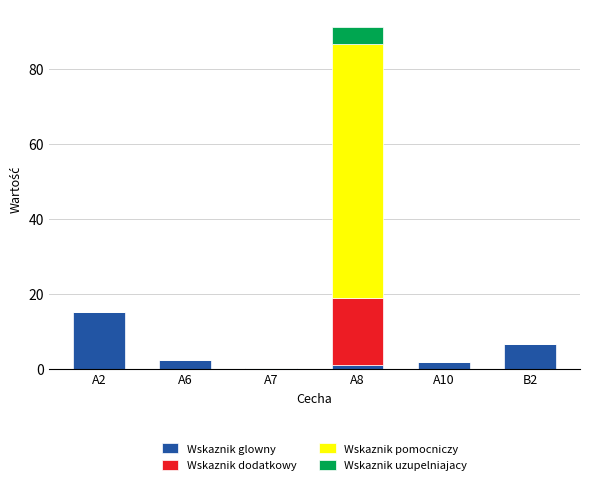

At which category is the sum across all series the highest?

A8